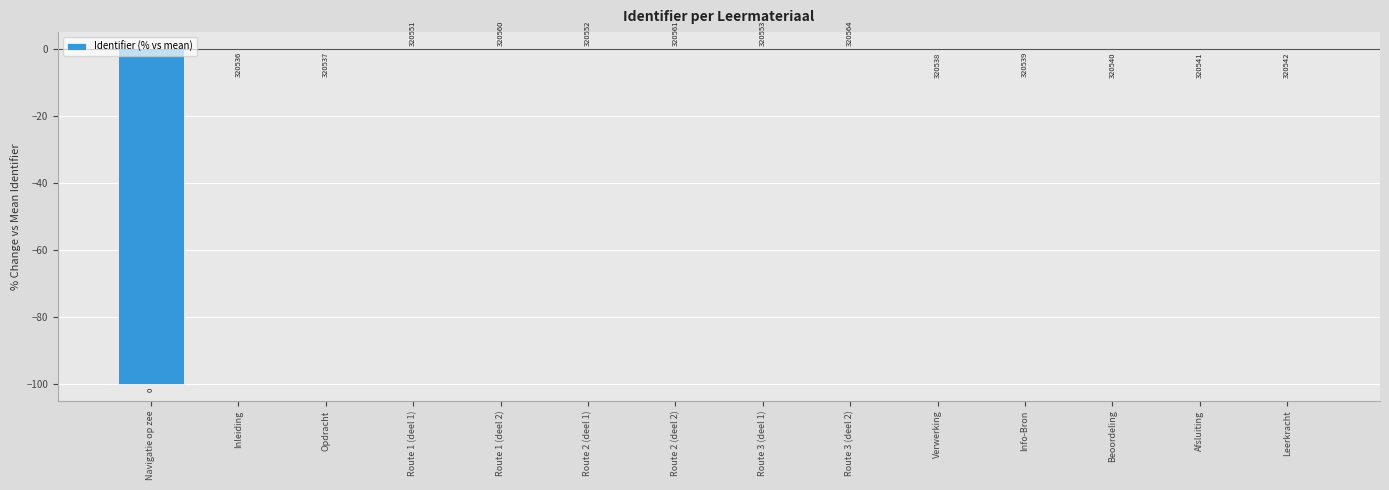

Reading left to right, list all the values displayed in this chart.

Navigatie op zee=-100.0	Inleiding=-0.0	Opdracht=-0.0	Route 1 (deel 1)=0.0	Route 1 (deel 2)=0.0	Route 2 (deel 1)=0.0	Route 2 (deel 2)=0.0	Route 3 (deel 1)=0.0	Route 3 (deel 2)=0.0	Verwerking=-0.0	Info-Bron=-0.0	Beoordeling=-0.0	Afsluiting=-0.0	Leerkracht=-0.0